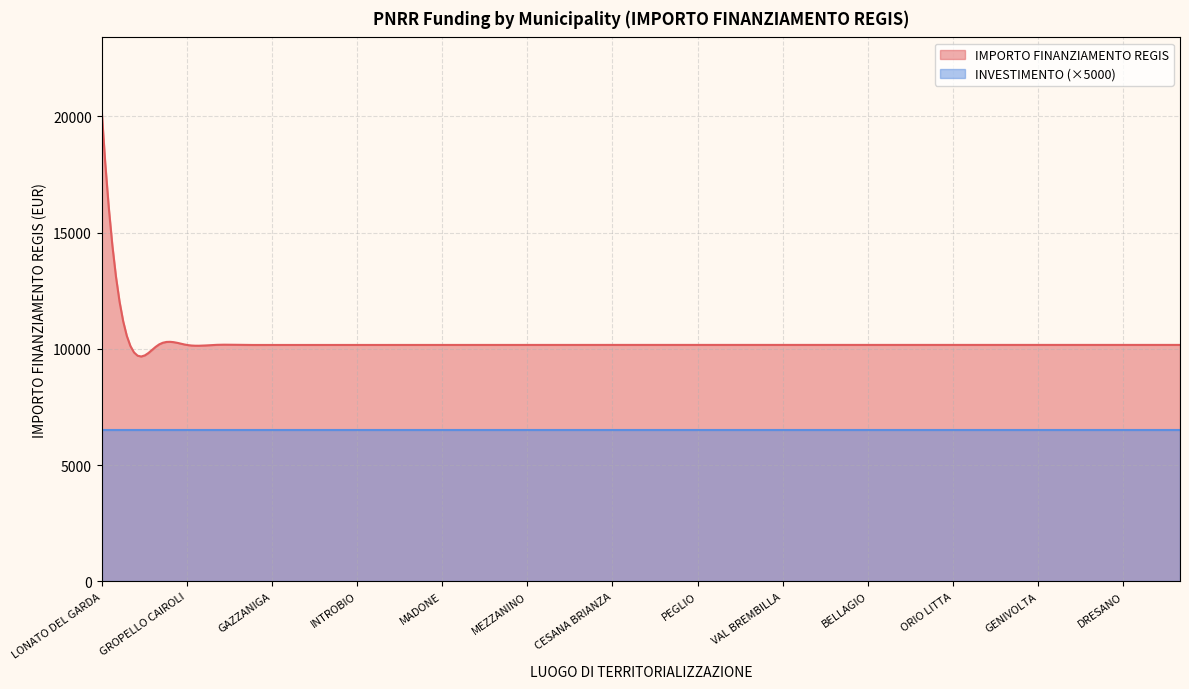

At LONATO DEL GARDA, list the series in order from smallest to largest.

INVESTIMENTO, IMPORTO FINANZIAMENTO REGIS